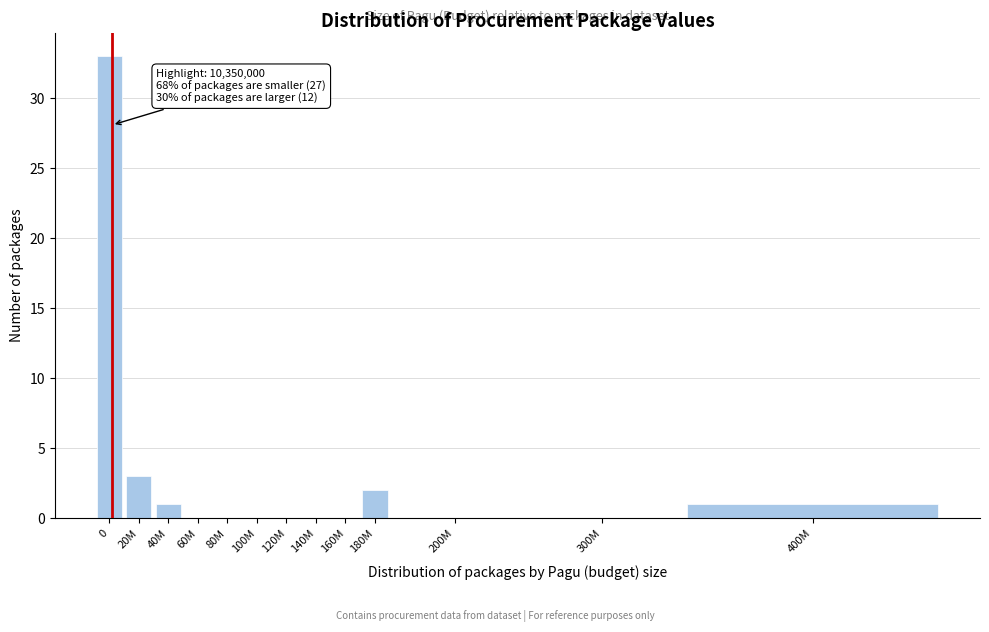

Reading right to left, what are all the values shown in this chart?

400M=1	300M=0	200M=0	180M=2	160M=0	140M=0	120M=0	100M=0	80M=0	60M=0	40M=1	20M=3	0=33